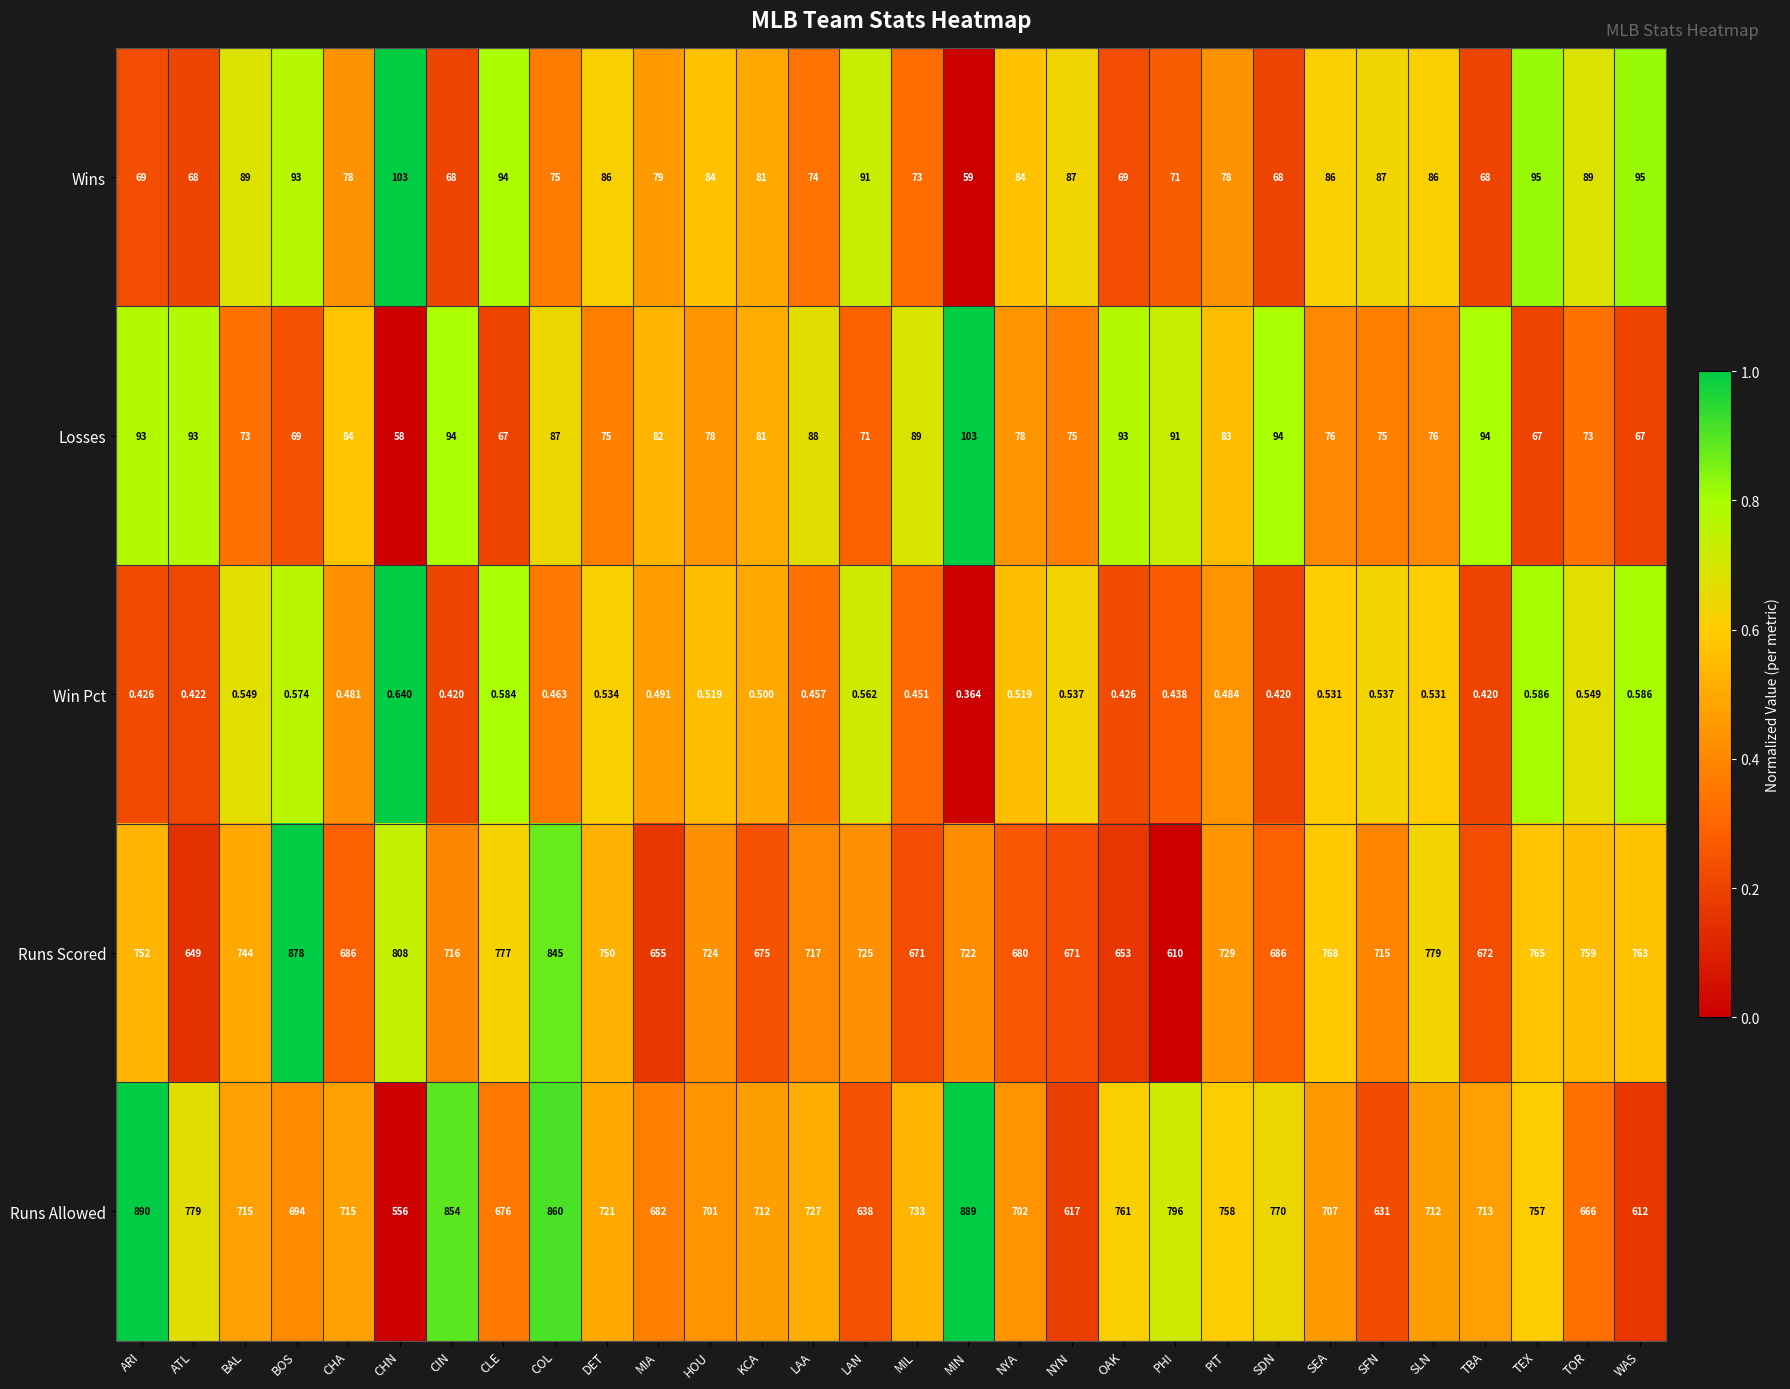

Which series changed the most between DET and PIT?

Runs Allowed